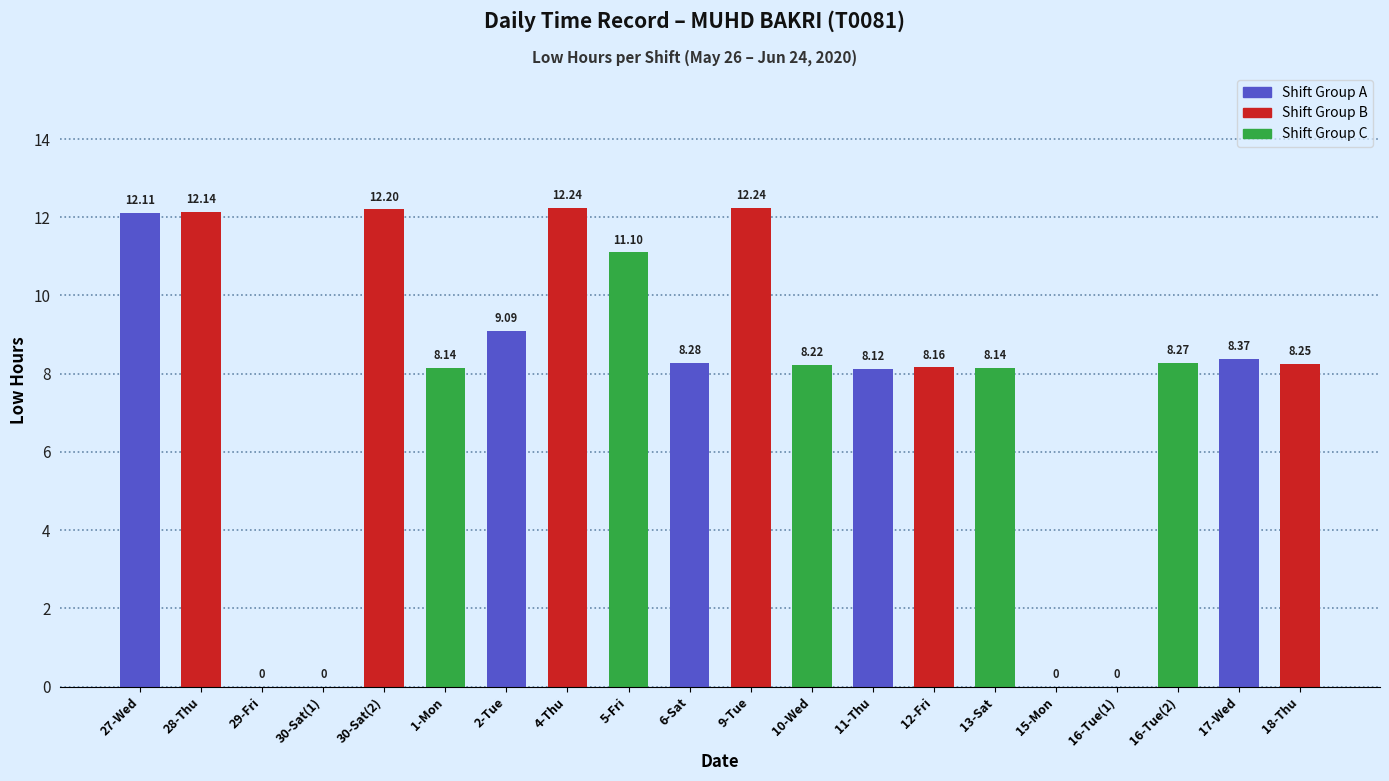

What is the difference between the values at 17-Wed and 18-Thu?

0.1